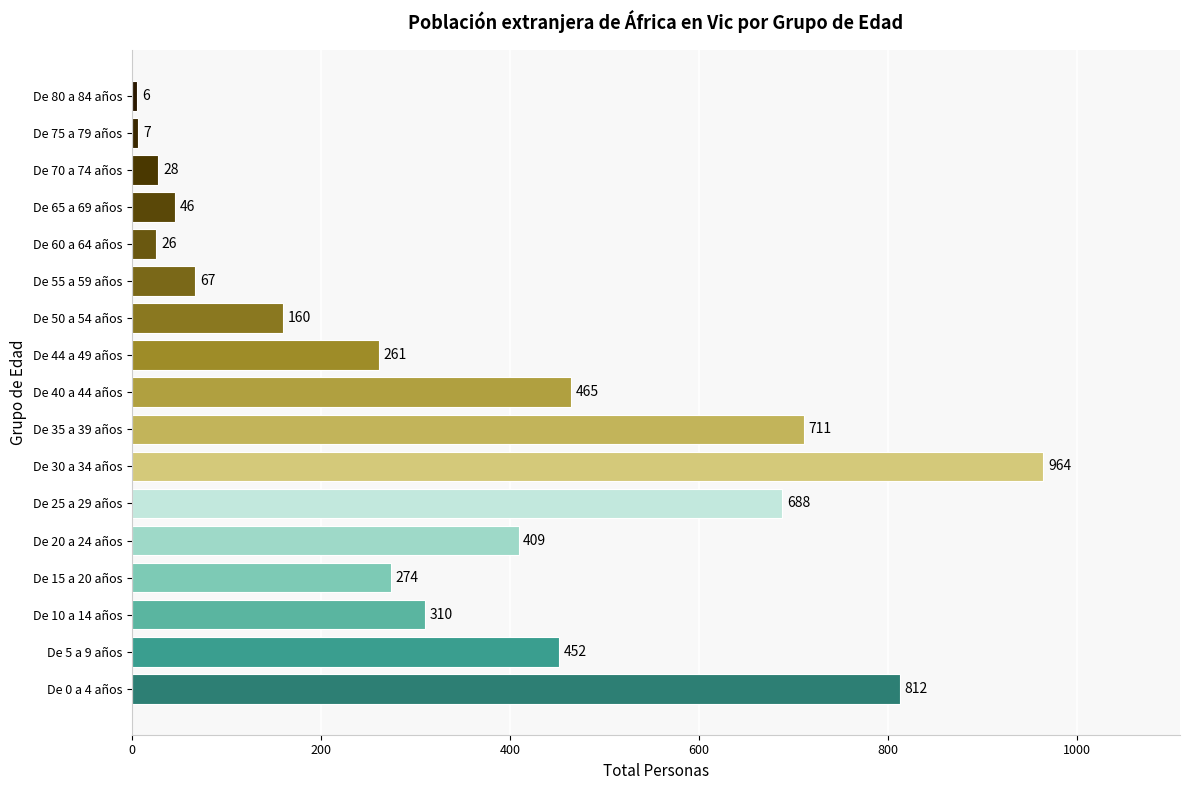

List the labels in order of value, largest first.

De 30 a 34 años, De 0 a 4 años, De 35 a 39 años, De 25 a 29 años, De 40 a 44 años, De 5 a 9 años, De 20 a 24 años, De 10 a 14 años, De 15 a 20 años, De 44 a 49 años, De 50 a 54 años, De 55 a 59 años, De 65 a 69 años, De 70 a 74 años, De 60 a 64 años, De 75 a 79 años, De 80 a 84 años